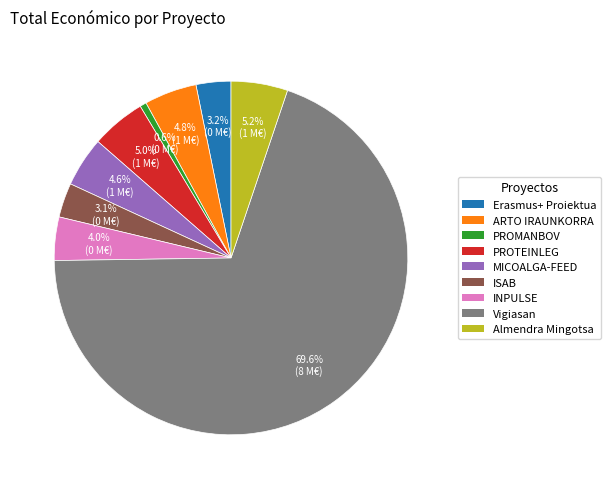

Does Vigiasan represent more than half of the total?

Yes